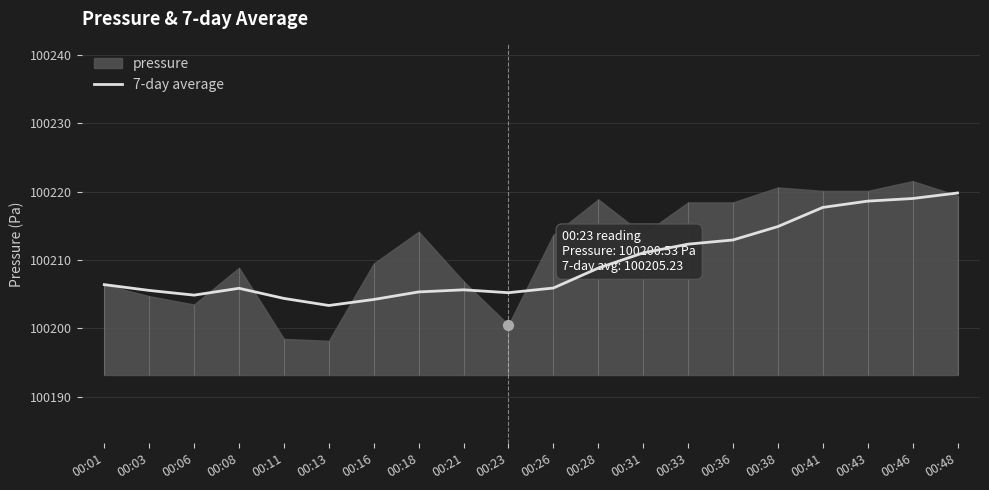

What is the change in value from 00:06 to 00:16?

-0.6